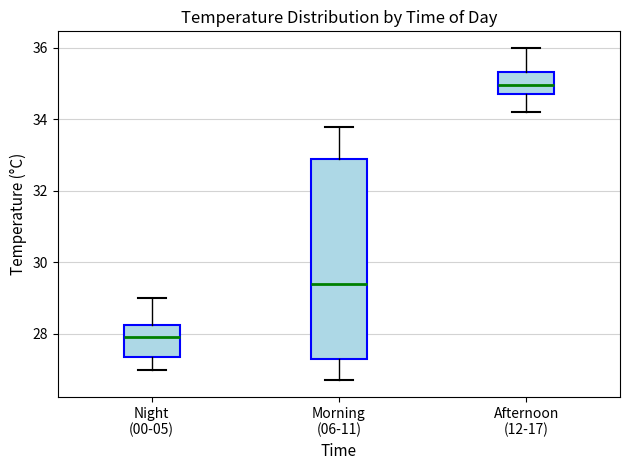

Reading left to right, transcribe this box plot: for each box, give where its median line is, the range the box spans, and where its two whiskers end, as read against the y-axis. The values are not printed on the chart, so give them approximately, as read against the axis.

Night (00-05): median 28.0, box 27.4 to 28.2, whiskers 27.0 to 29.0
Morning (06-11): median 29.4, box 27.4 to 33.0, whiskers 26.8 to 33.8
Afternoon (12-17): median 35.0, box 34.8 to 35.4, whiskers 34.2 to 36.0